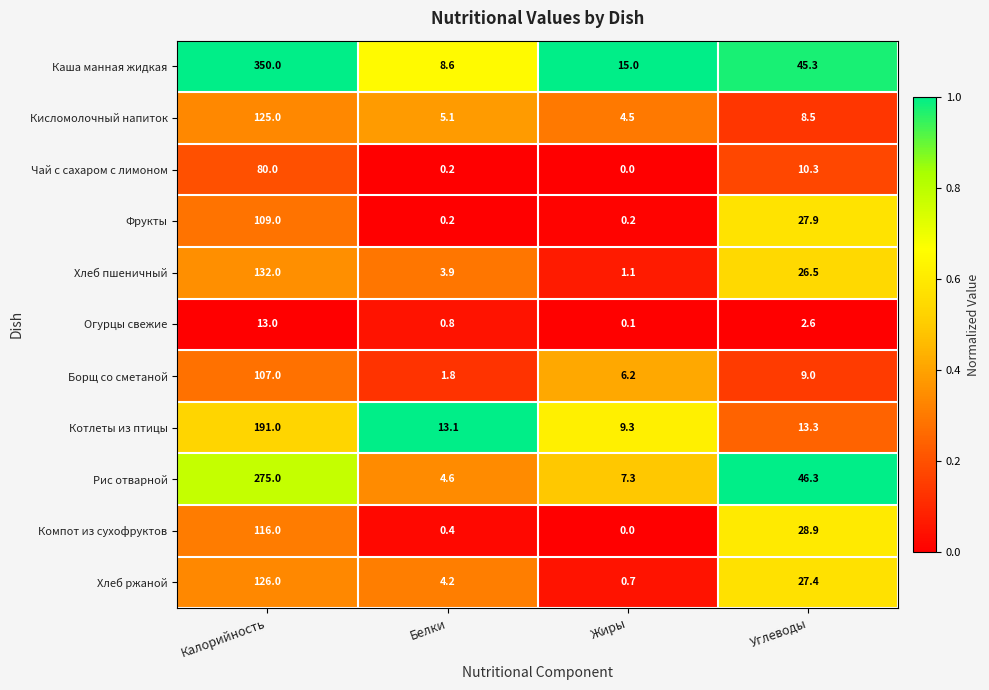

What is the difference between the Огурцы свежие values at Белки and Калорийность?

12.2